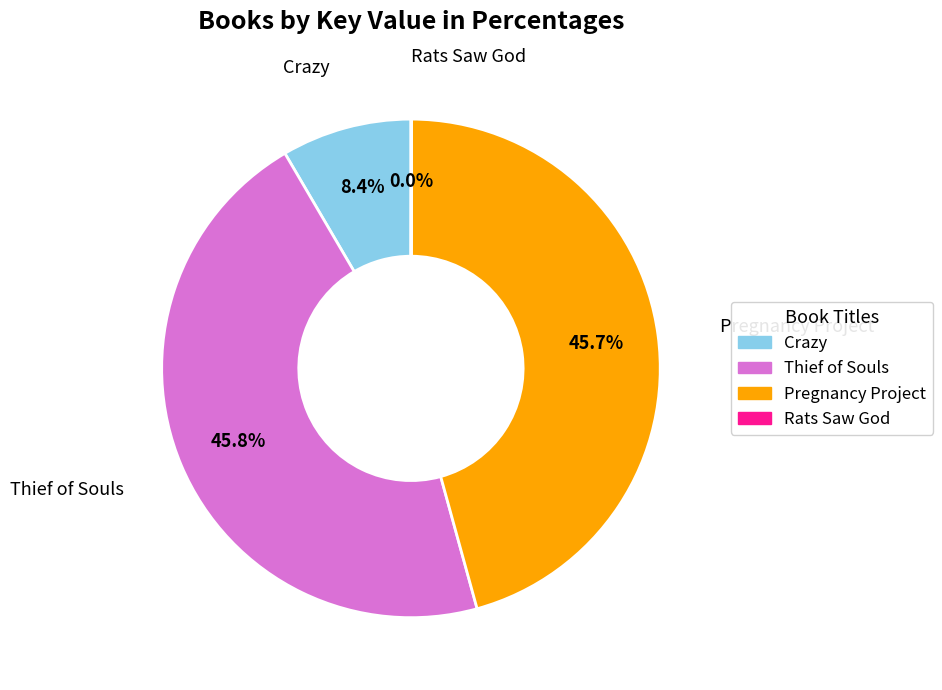

True or false: Thief of Souls accounts for 46% of the total.

True